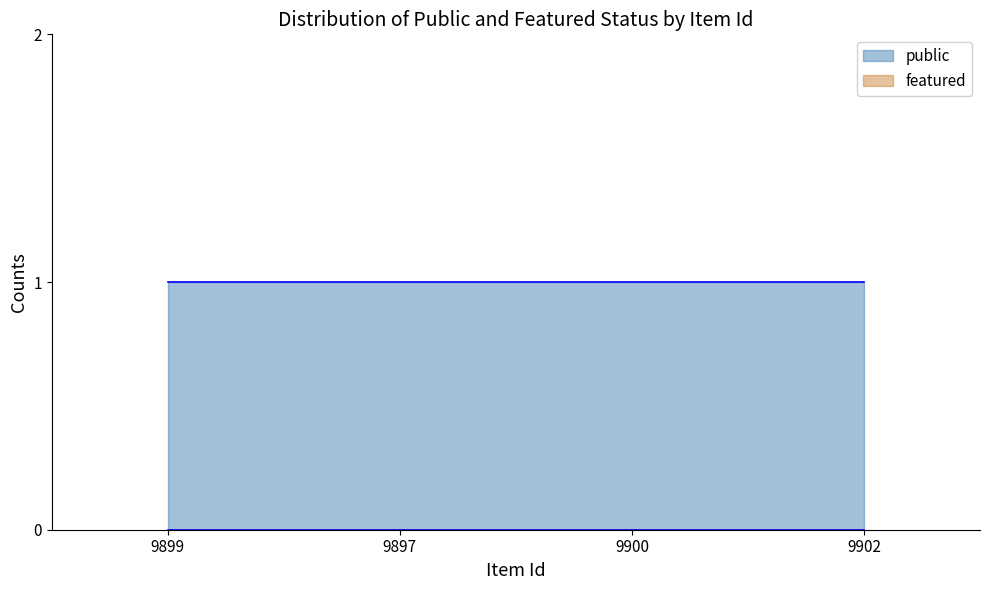

How many lines are shown in the chart?

2